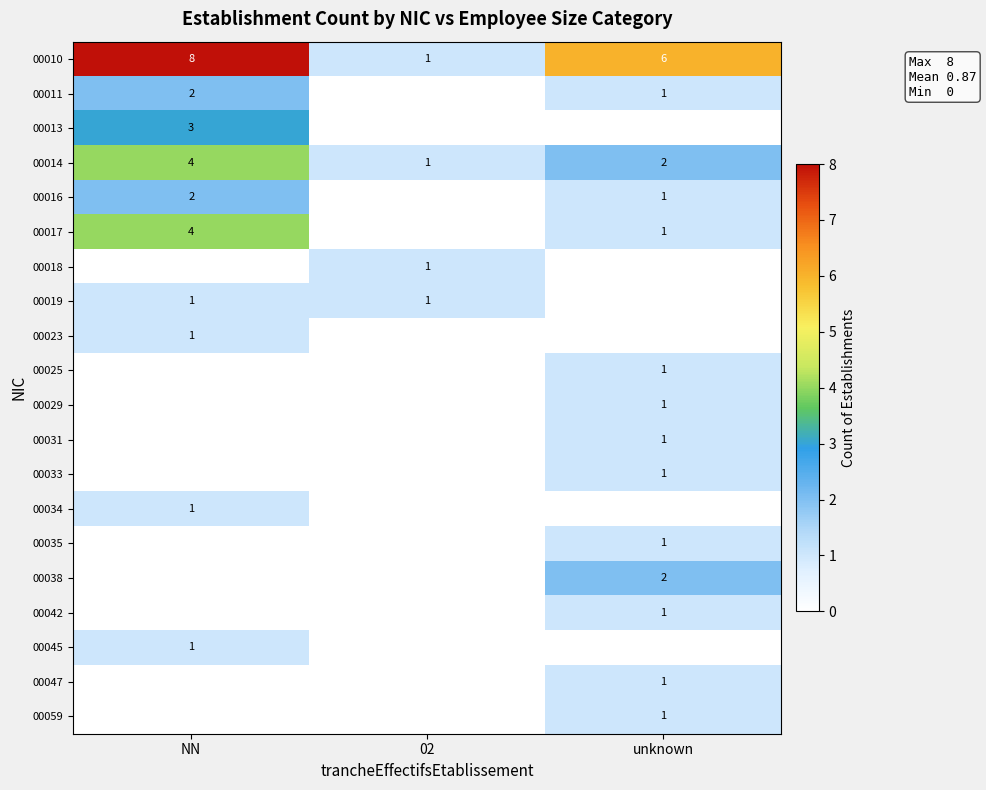

Is it true that 00023 equals 1 at NN?

True